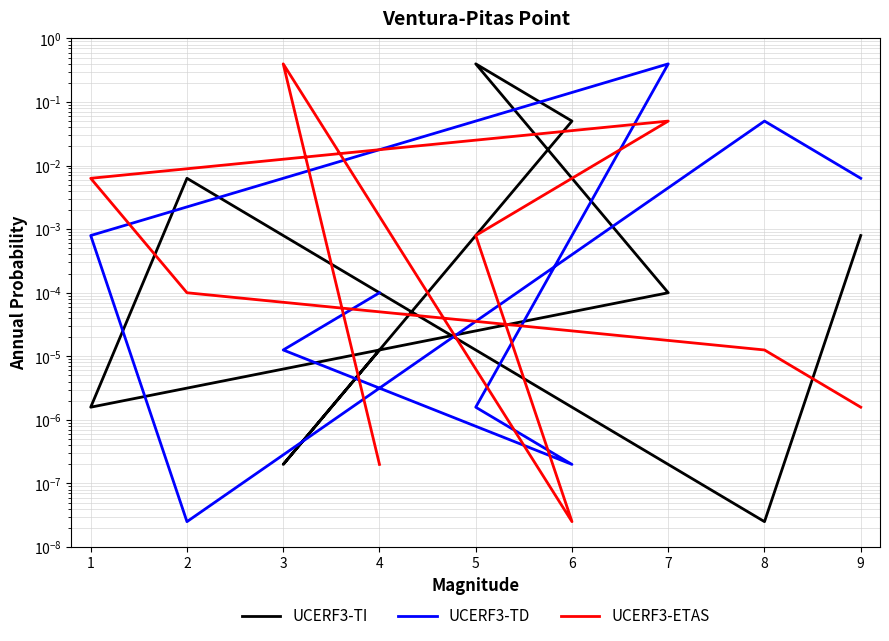

At which category does UCERF3-TD reach its first local valley?

6